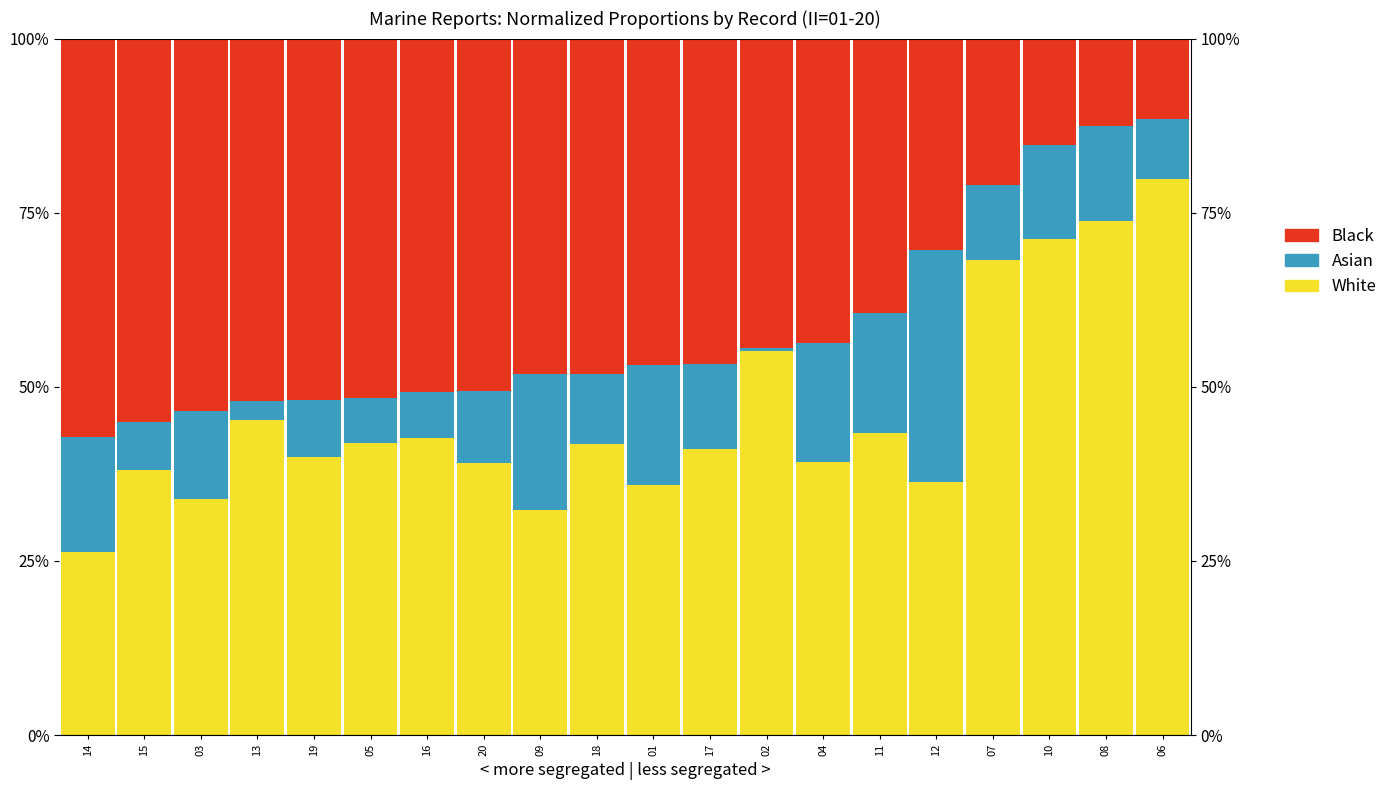

Reading left to right, what are all the values shown in this chart?

White: 14=0.3	15=0.4	03=0.3	13=0.5	19=0.4	05=0.4	16=0.4	20=0.4	09=0.3	18=0.4	01=0.4	17=0.4	02=0.6	04=0.4	11=0.4	12=0.4	07=0.7	10=0.7	08=0.7	06=0.8
Asian: 14=0.2	15=0.1	03=0.1	13=0.0	19=0.1	05=0.1	16=0.1	20=0.1	09=0.2	18=0.1	01=0.2	17=0.1	02=0.0	04=0.2	11=0.2	12=0.3	07=0.1	10=0.1	08=0.1	06=0.1
Black: 14=0.6	15=0.6	03=0.5	13=0.5	19=0.5	05=0.5	16=0.5	20=0.5	09=0.5	18=0.5	01=0.5	17=0.5	02=0.4	04=0.4	11=0.4	12=0.3	07=0.2	10=0.2	08=0.1	06=0.1